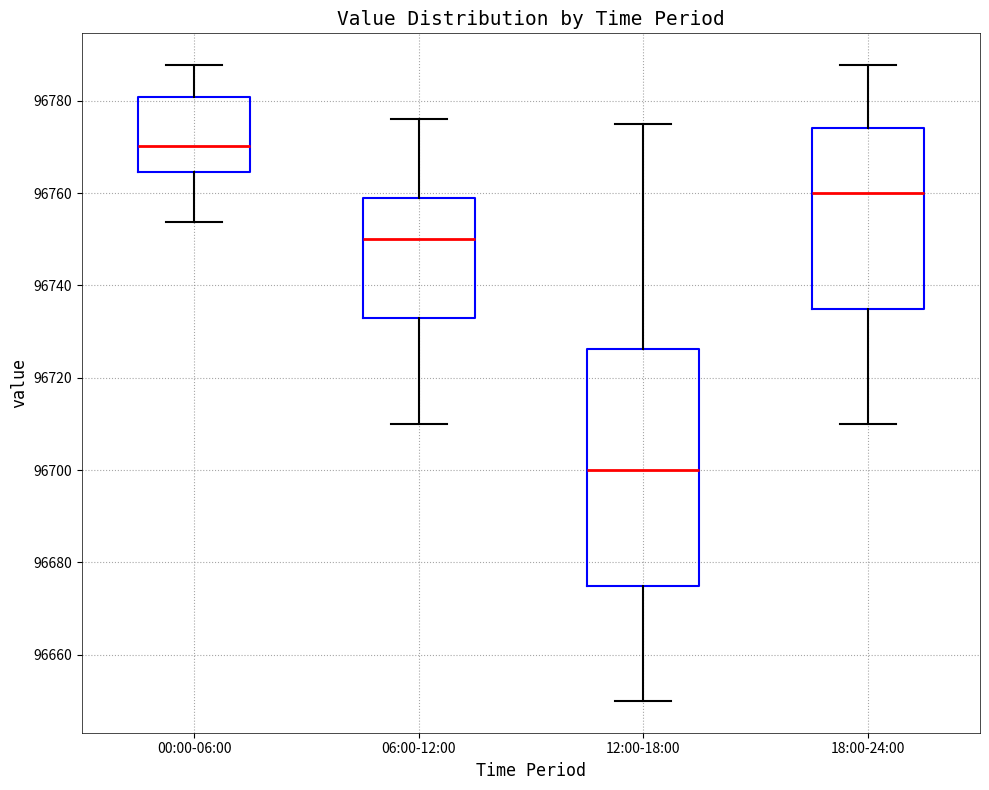

Where does the upper whisker of the box for 06:00-12:00 end on the y-axis? The values are not printed on the chart, so give them approximately, as read against the axis.

96776